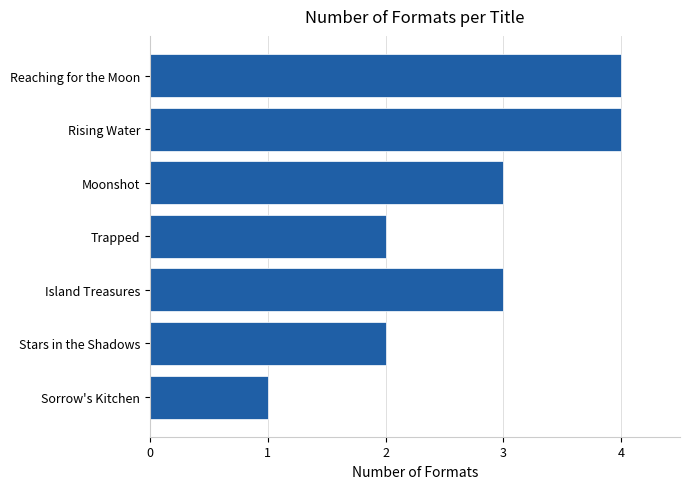

What value does the data have at Reaching for the Moon?

4